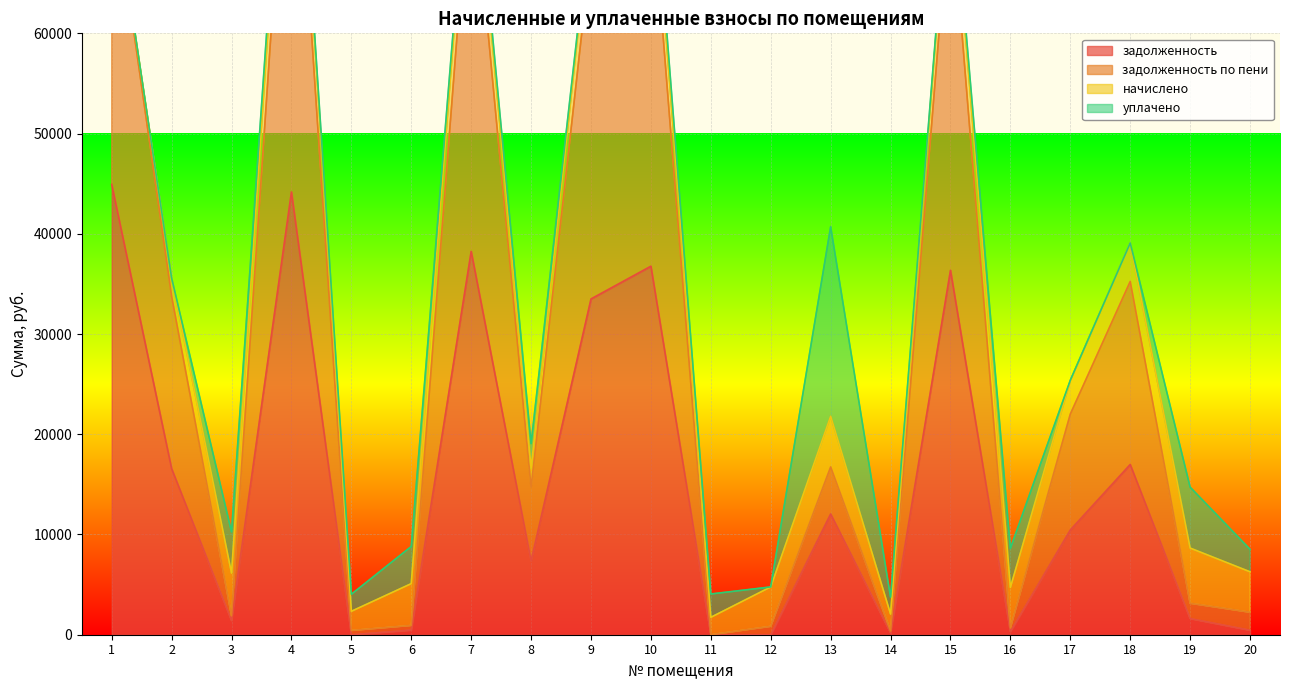

What is the spread (max minus min) of values at 9?

38623.7